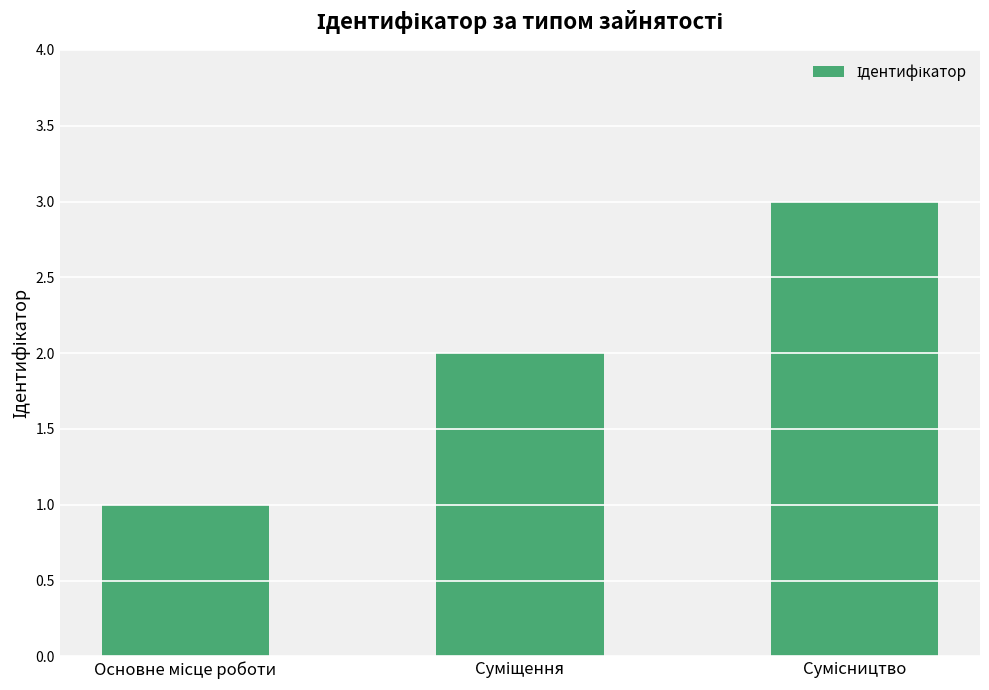

Are the bars grouped side by side (vs. stacked)?

No